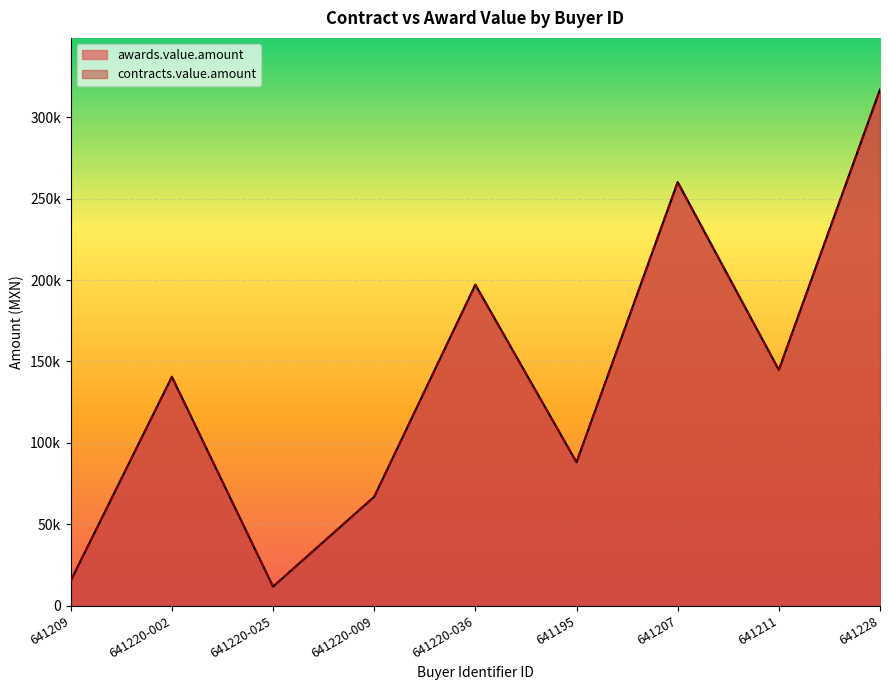

True or false: contracts.value.amount has a value of 260131.5 at 641207.

True